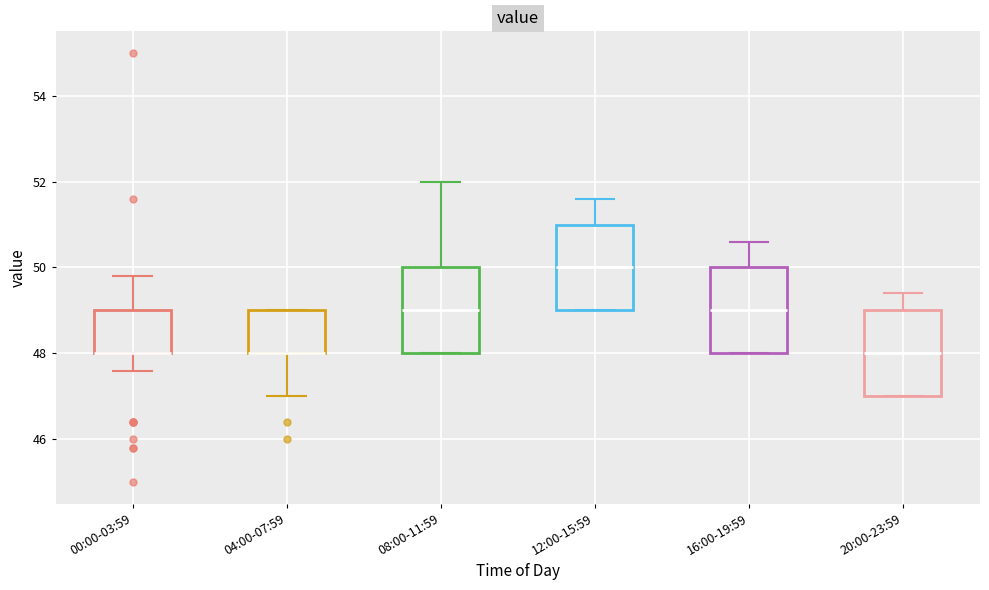

Reading left to right, transcribe this box plot: for each box, give where its median line is, the range the box spans, and where its two whiskers end, as read against the y-axis. The values are not printed on the chart, so give them approximately, as read against the axis.

00:00-03:59: median 48.0 (drawn on the box's lower edge), box 48.0 to 49.0, whiskers 47.6 to 49.8
04:00-07:59: median 48.0 (drawn on the box's lower edge), box 48.0 to 49.0, whiskers 47.0 to 49.0
08:00-11:59: median 49.0, box 48.0 to 50.0, whiskers 48.0 to 52.0
12:00-15:59: median 50.0, box 49.0 to 51.0, whiskers 49.0 to 51.6
16:00-19:59: median 49.0, box 48.0 to 50.0, whiskers 48.0 to 50.6
20:00-23:59: median 48.0, box 47.0 to 49.0, whiskers 47.0 to 49.4